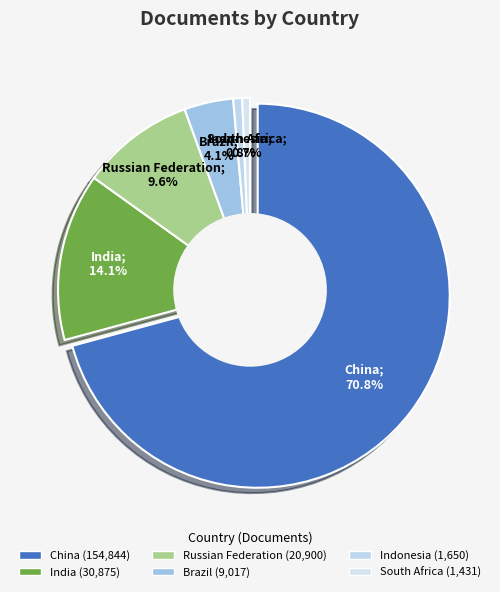

To the nearest percent, what portion does South Africa represent?

1%